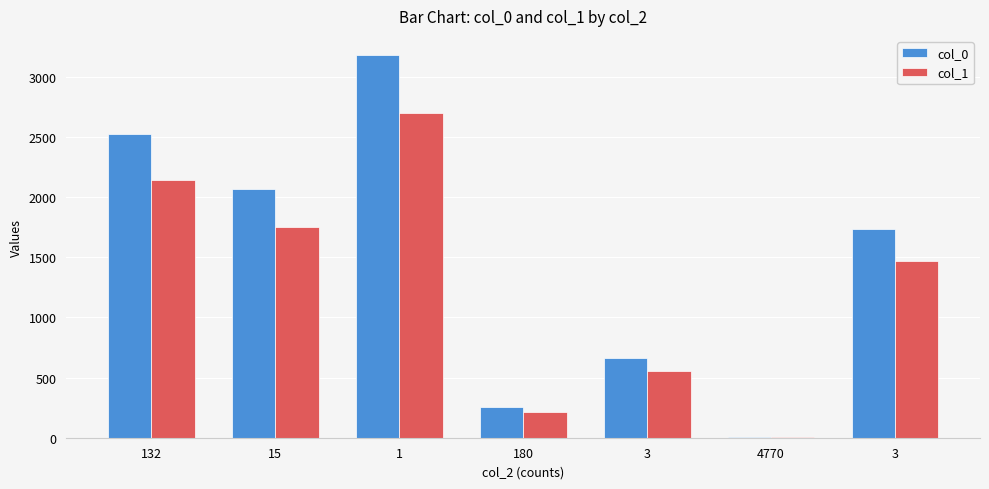

What are all the series names shown in the legend?

col_0, col_1